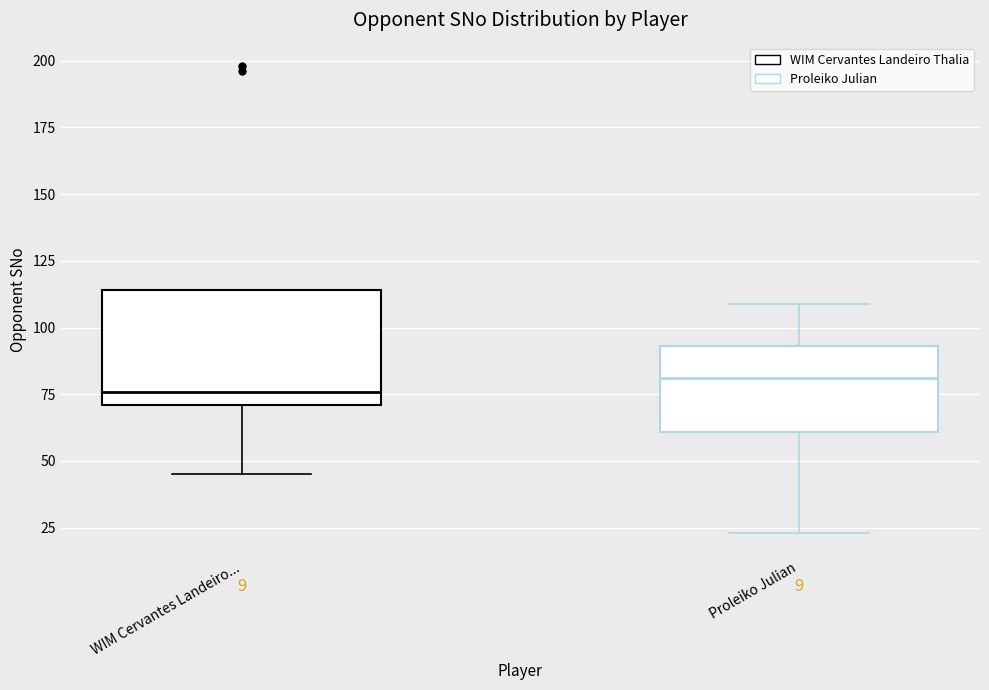

Where is the lower edge of the box for Proleiko Julian on the y-axis? The values are not printed on the chart, so give them approximately, as read against the axis.

60